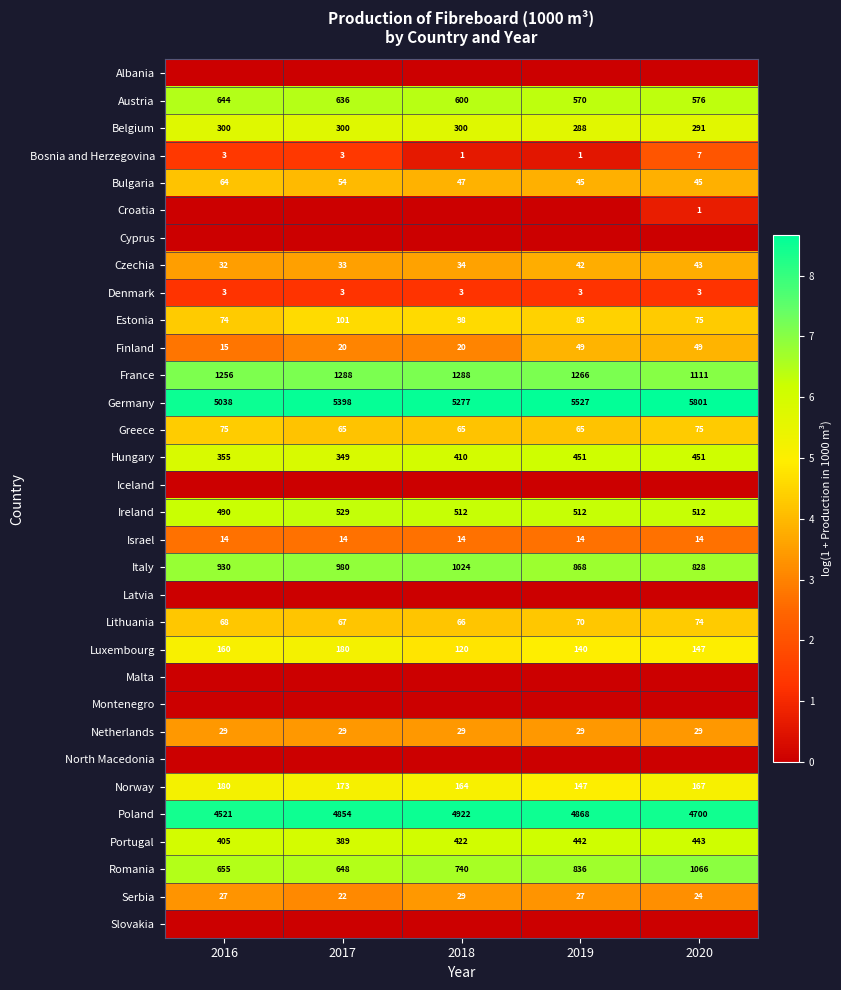

What is the maximum value for Czechia?

43